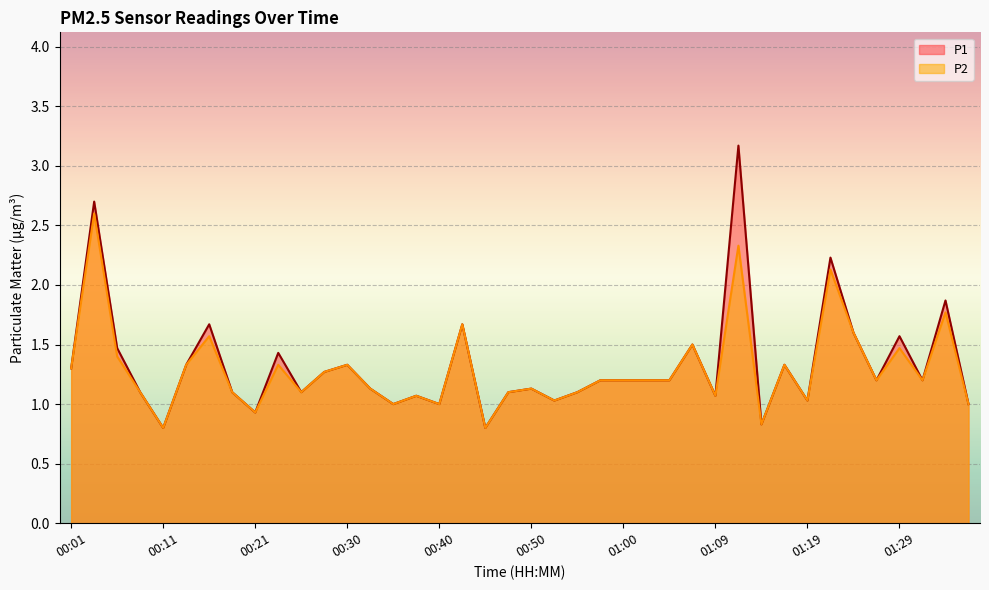

Which series has the largest total across all categories?

P1